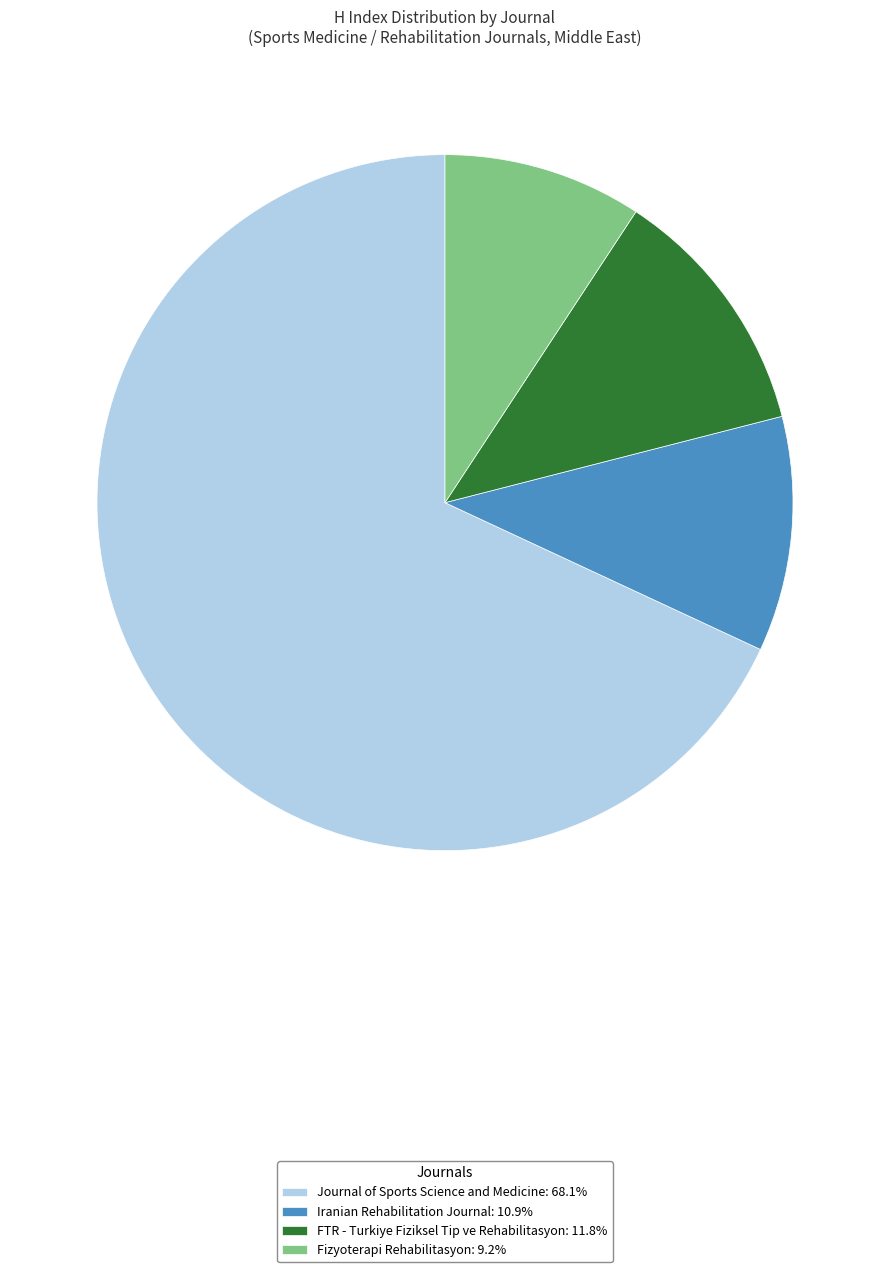

Rank the categories by value from lowest to highest.

Fizyoterapi Rehabilitasyon, Iranian Rehabilitation Journal, FTR - Turkiye Fiziksel Tip ve Rehabilitasyon, Journal of Sports Science and Medicine